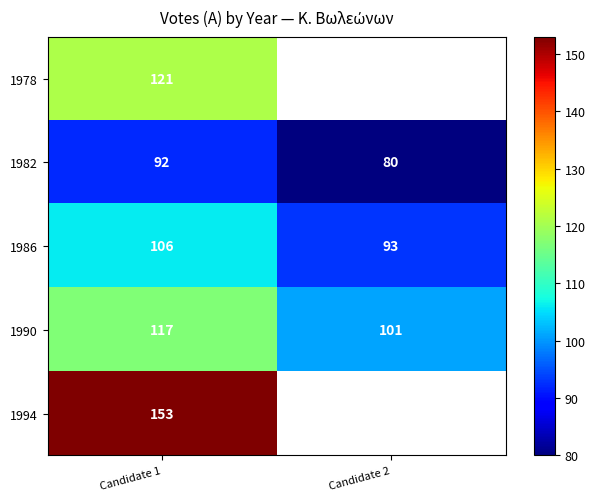

At Candidate 1, list the series in order from smallest to largest.

1982, 1986, 1990, 1978, 1994